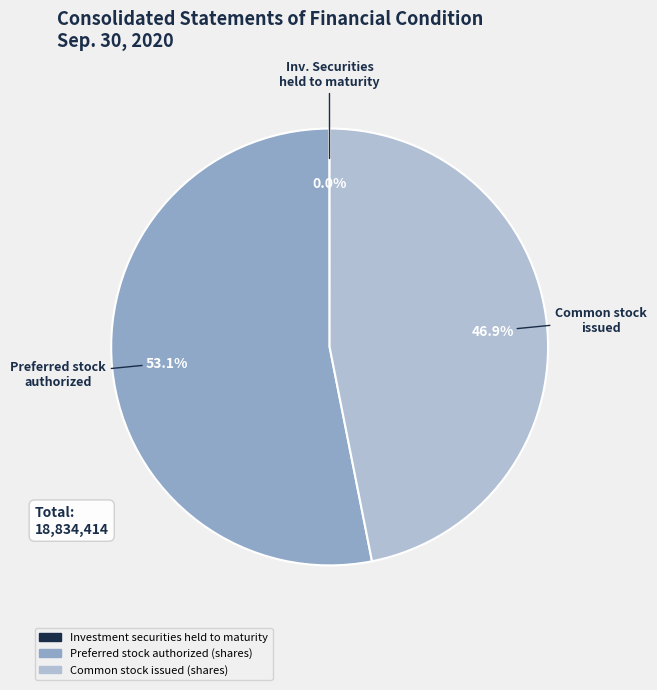

To the nearest percent, what portion does Preferred stock authorized (shares) represent?

53%